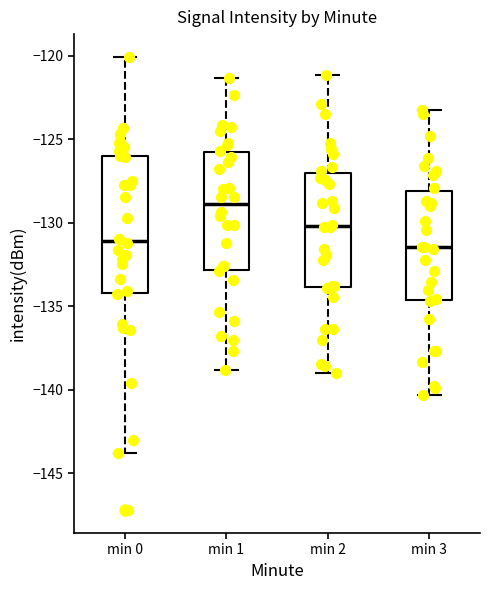

Reading left to right, transcribe this box plot: for each box, give where its median line is, the range the box spans, and where its two whiskers end, as read against the y-axis. The values are not printed on the chart, so give them approximately, as read against the axis.

min 0: median -131.0, box -134.0 to -126.0, whiskers -144.0 to -120.0
min 1: median -129.0, box -133.0 to -126.0, whiskers -139.0 to -121.5
min 2: median -130.0, box -134.0 to -127.0, whiskers -139.0 to -121.0
min 3: median -131.5, box -134.5 to -128.0, whiskers -140.5 to -123.0